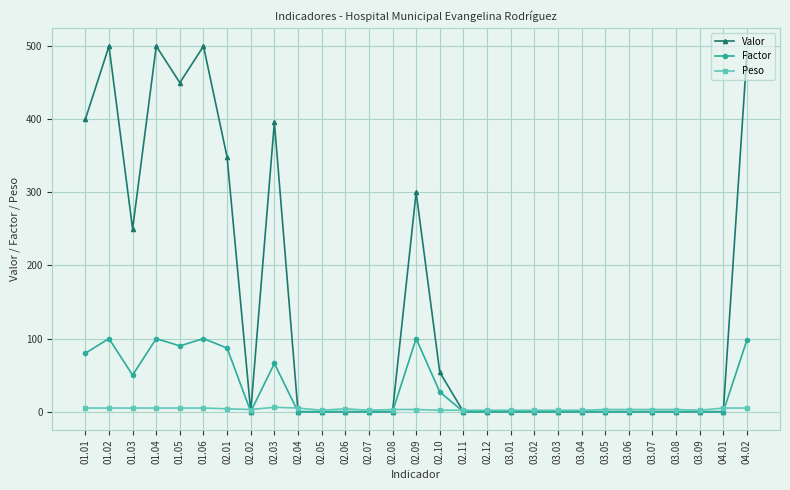

Read the Peso value at 04.01.

5